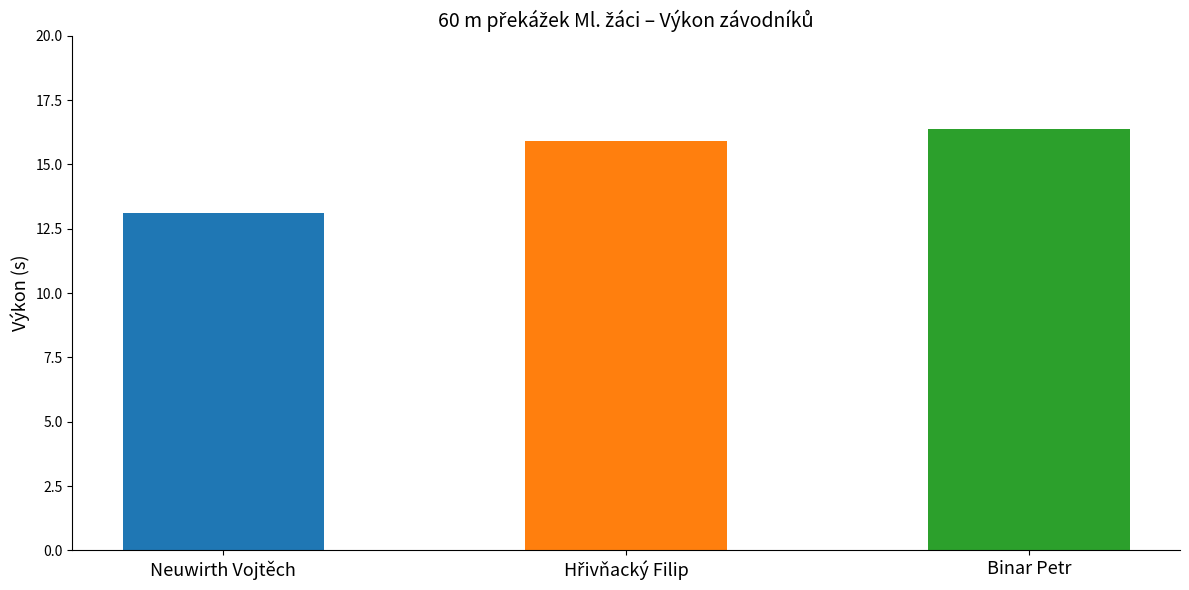

Reading right to left, transcribe all the data shown in this chart.

16.4	15.9	13.1